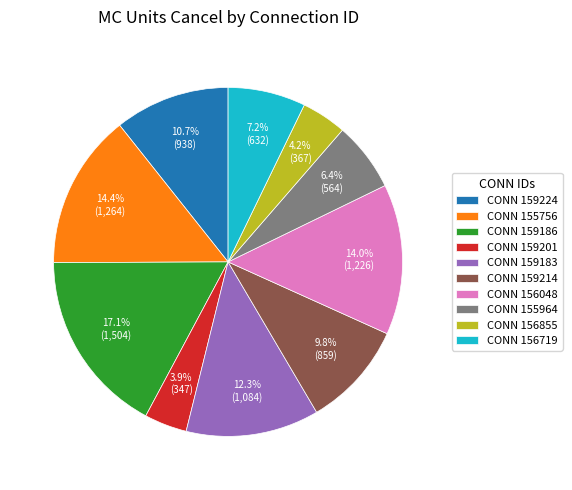

Which category has the biggest portion of the pie?

CONN 159186